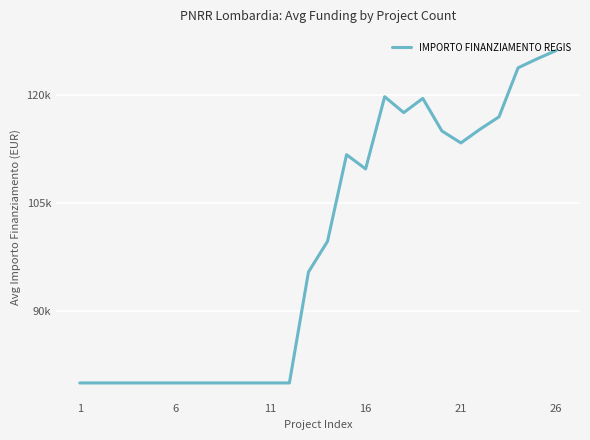

Does the chart display data point markers on the line(s)?

No